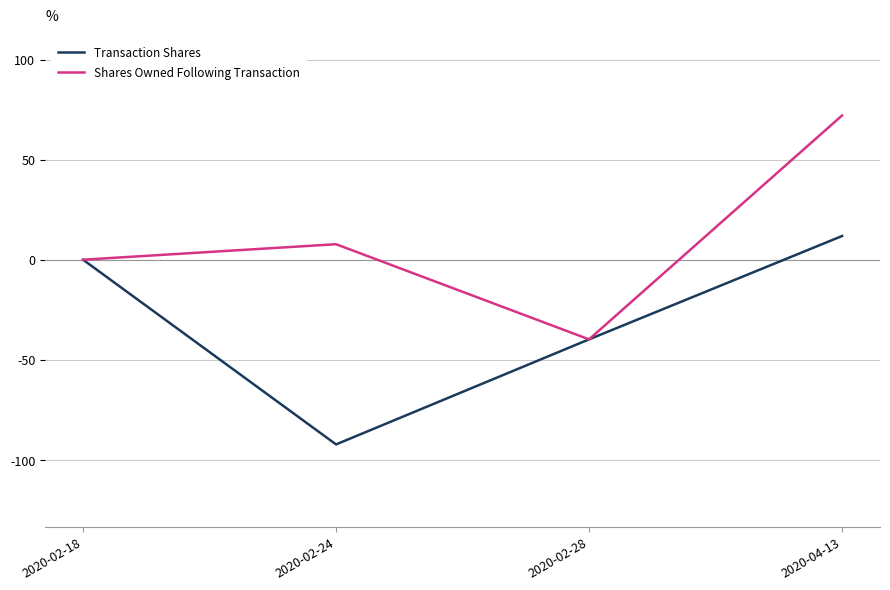

What is the difference between the maximum and second lowest values in the Shares Owned Following Transaction series?

72.0